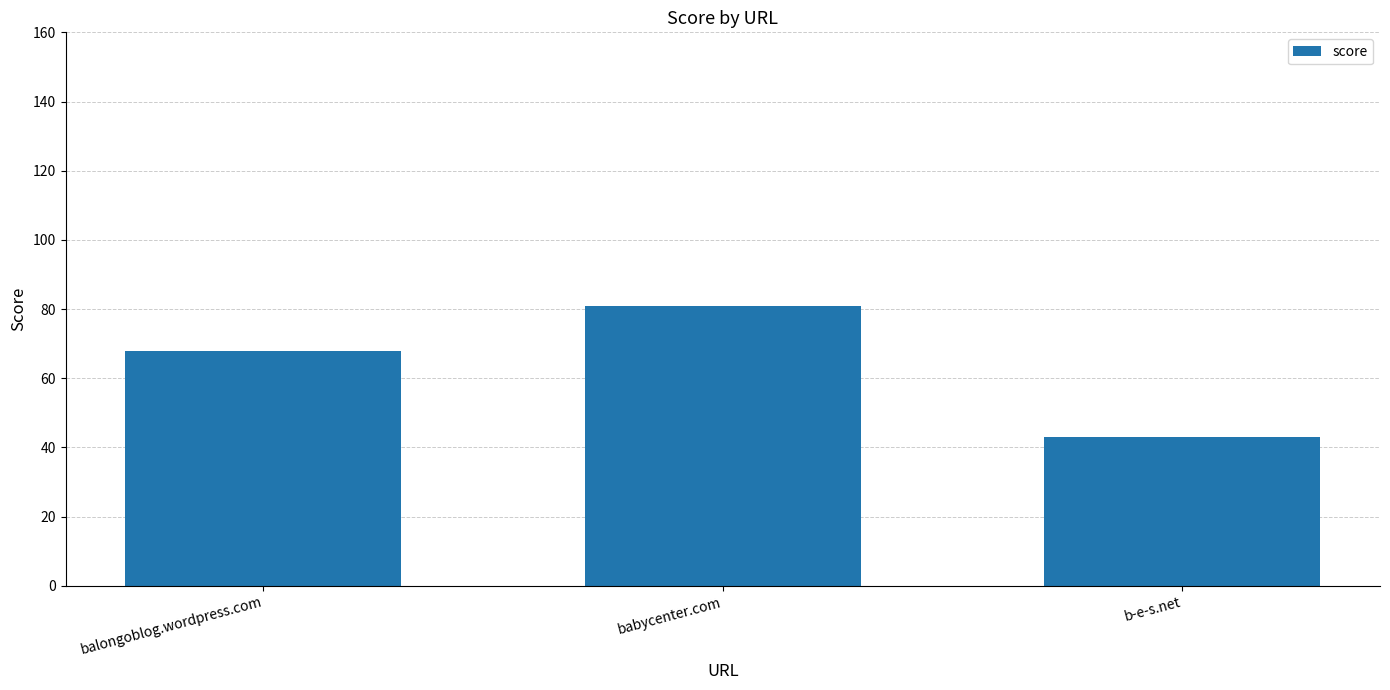

How many data points does each series have?

3